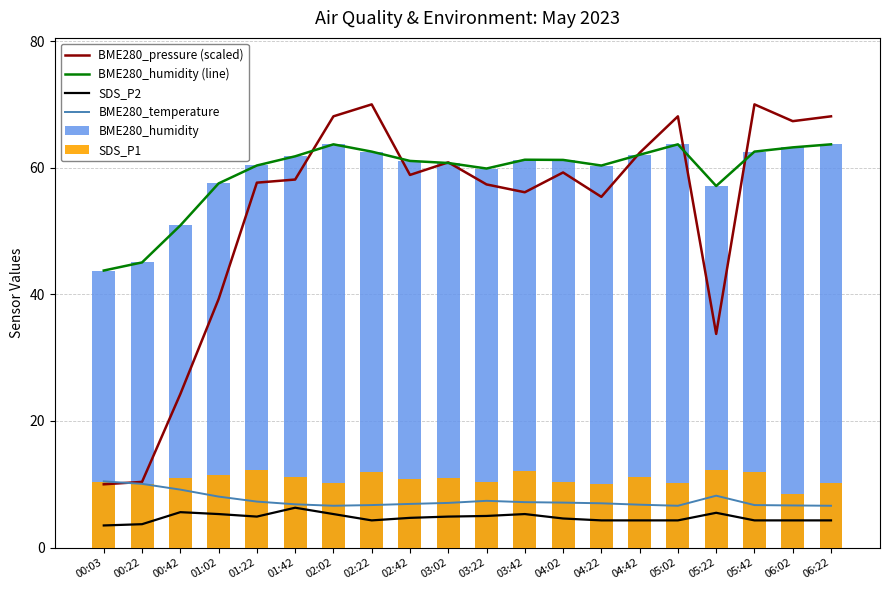

Reading left to right, what are all the values shown in this chart?

BME280_pressure (scaled): 00:03=10.0	00:22=10.4	00:42=24.3	01:02=39.2	01:22=57.6	01:42=58.1	02:02=68.1	02:22=70.0	02:42=58.9	03:02=60.8	03:22=57.4	03:42=56.1	04:02=59.2	04:22=55.4	04:42=62.3	05:02=68.1	05:22=33.7	05:42=70.0	06:02=67.3	06:22=68.1
BME280_humidity (line): 00:03=43.8	00:22=45.0	00:42=50.9	01:02=57.5	01:22=60.4	01:42=61.8	02:02=63.7	02:22=62.5	02:42=61.1	03:02=60.7	03:22=59.9	03:42=61.3	04:02=61.2	04:22=60.3	04:42=62.0	05:02=63.7	05:22=57.1	05:42=62.5	06:02=63.2	06:22=63.7
SDS_P2: 00:03=3.5	00:22=3.7	00:42=5.6	01:02=5.3	01:22=4.9	01:42=6.3	02:02=5.3	02:22=4.3	02:42=4.7	03:02=4.9	03:22=5.0	03:42=5.3	04:02=4.6	04:22=4.3	04:42=4.3	05:02=4.3	05:22=5.5	05:42=4.3	06:02=4.3	06:22=4.3
BME280_temperature: 00:03=10.5	00:22=10.1	00:42=9.2	01:02=8.1	01:22=7.3	01:42=6.8	02:02=6.6	02:22=6.7	02:42=6.9	03:02=7.1	03:22=7.4	03:42=7.2	04:02=7.1	04:22=7.0	04:42=6.8	05:02=6.6	05:22=8.2	05:42=6.7	06:02=6.7	06:22=6.6
BME280_humidity: 00:03=43.8	00:22=45.0	00:42=50.9	01:02=57.5	01:22=60.4	01:42=61.8	02:02=63.7	02:22=62.5	02:42=61.1	03:02=60.7	03:22=59.9	03:42=61.3	04:02=61.2	04:22=60.3	04:42=62.0	05:02=63.7	05:22=57.1	05:42=62.5	06:02=63.2	06:22=63.7
SDS_P1: 00:03=10.3	00:22=10.0	00:42=11.0	01:02=11.4	01:22=12.2	01:42=11.2	02:02=10.2	02:22=11.9	02:42=10.8	03:02=11.0	03:22=10.4	03:42=12.1	04:02=10.3	04:22=10.0	04:42=11.2	05:02=10.2	05:22=12.2	05:42=11.9	06:02=8.5	06:22=10.2